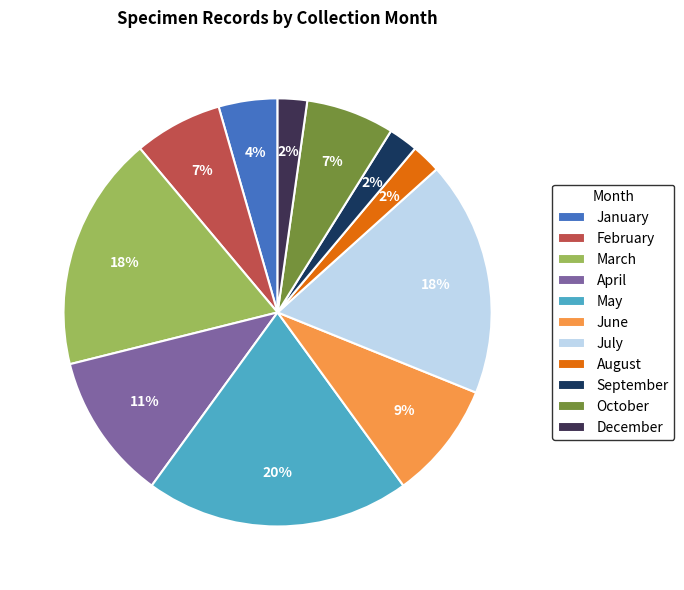

Is the sum of March and December greater than half?

No